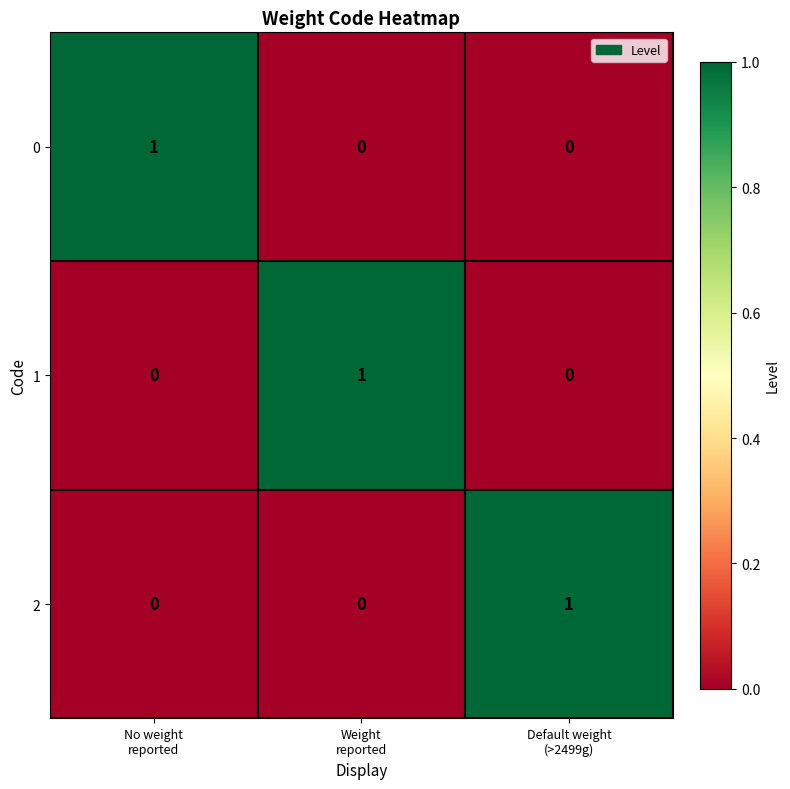

At how many categories does at least one series exceed 0?

3